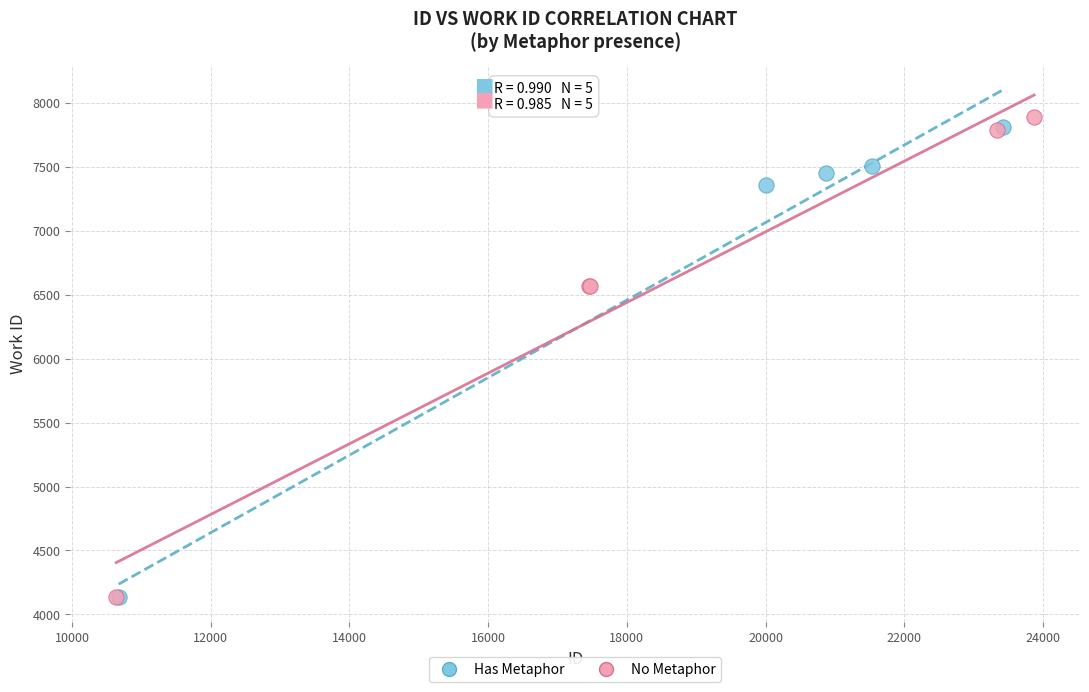

Which series has the widest spread of Y values?

No Metaphor